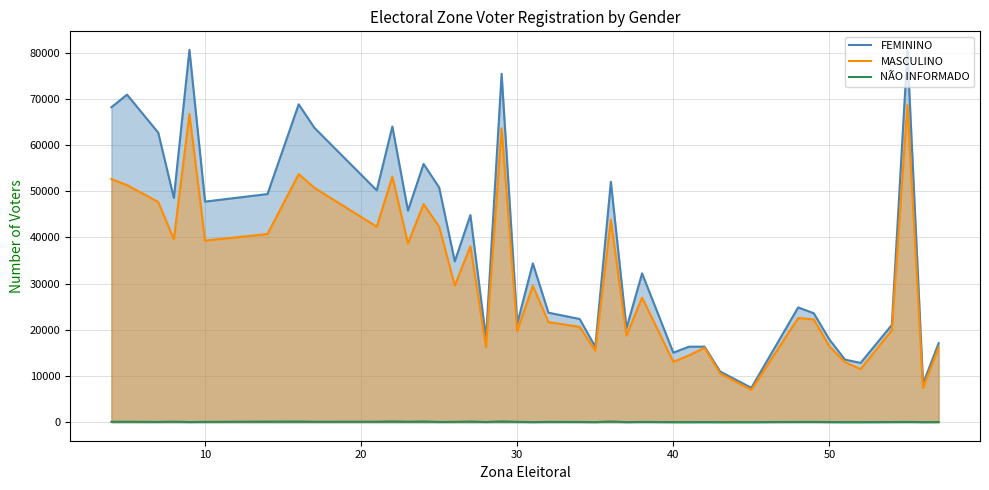

How many lines are shown in the chart?

3